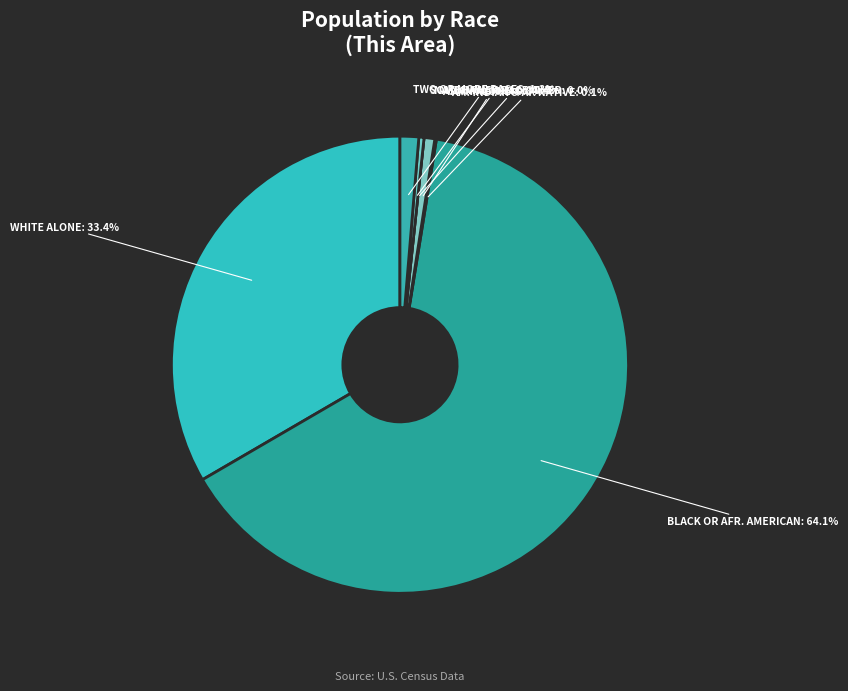

Is there a majority slice in this chart?

Yes